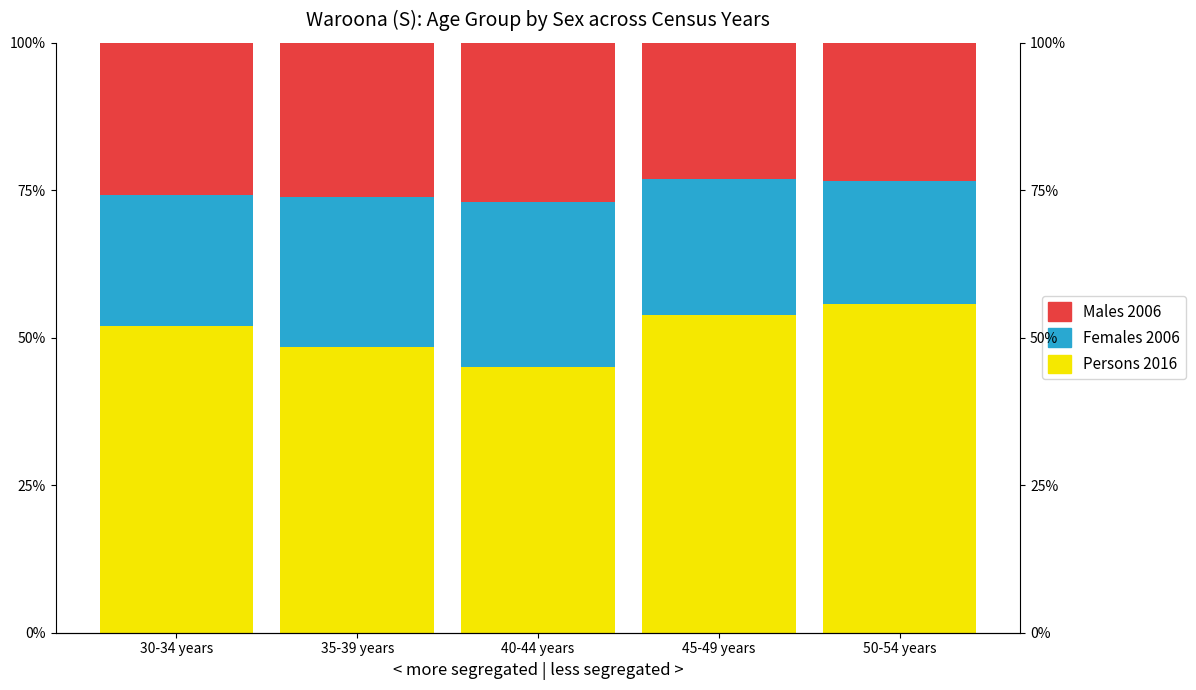

Reading right to left, list all the values displayed in this chart.

Persons 2016: 50-54 years=55.7	45-49 years=53.8	40-44 years=45.0	35-39 years=48.4	30-34 years=52.0
Females 2006: 50-54 years=20.9	45-49 years=23.1	40-44 years=28.0	35-39 years=25.4	30-34 years=22.2
Males 2006: 50-54 years=23.4	45-49 years=23.1	40-44 years=27.0	35-39 years=26.1	30-34 years=25.8